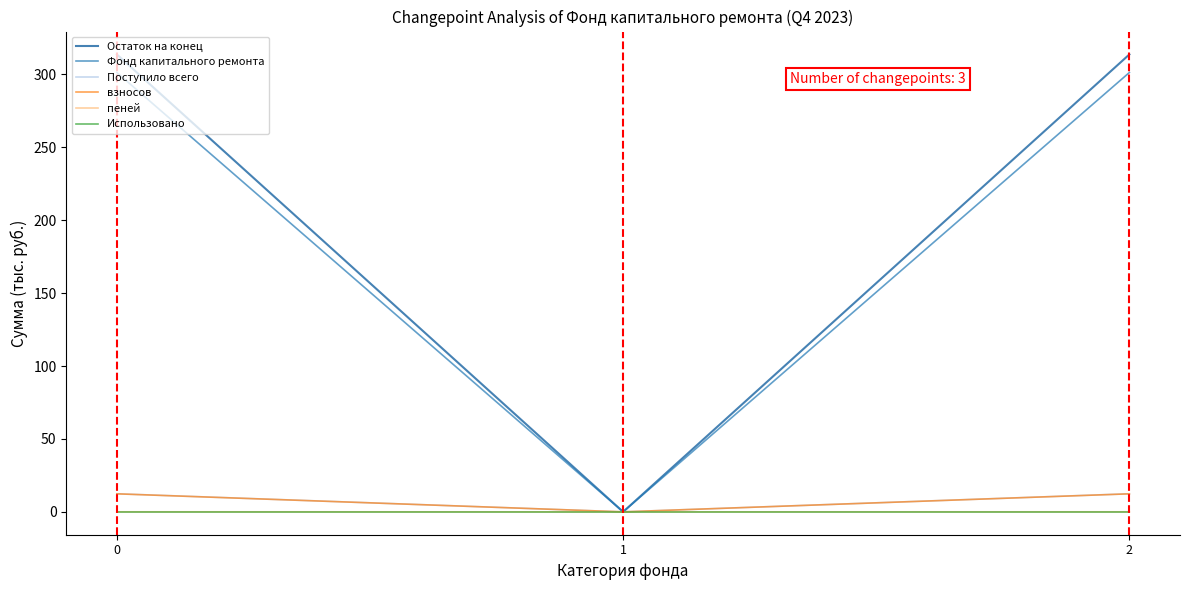

At how many categories does at least one series exceed 171?

2